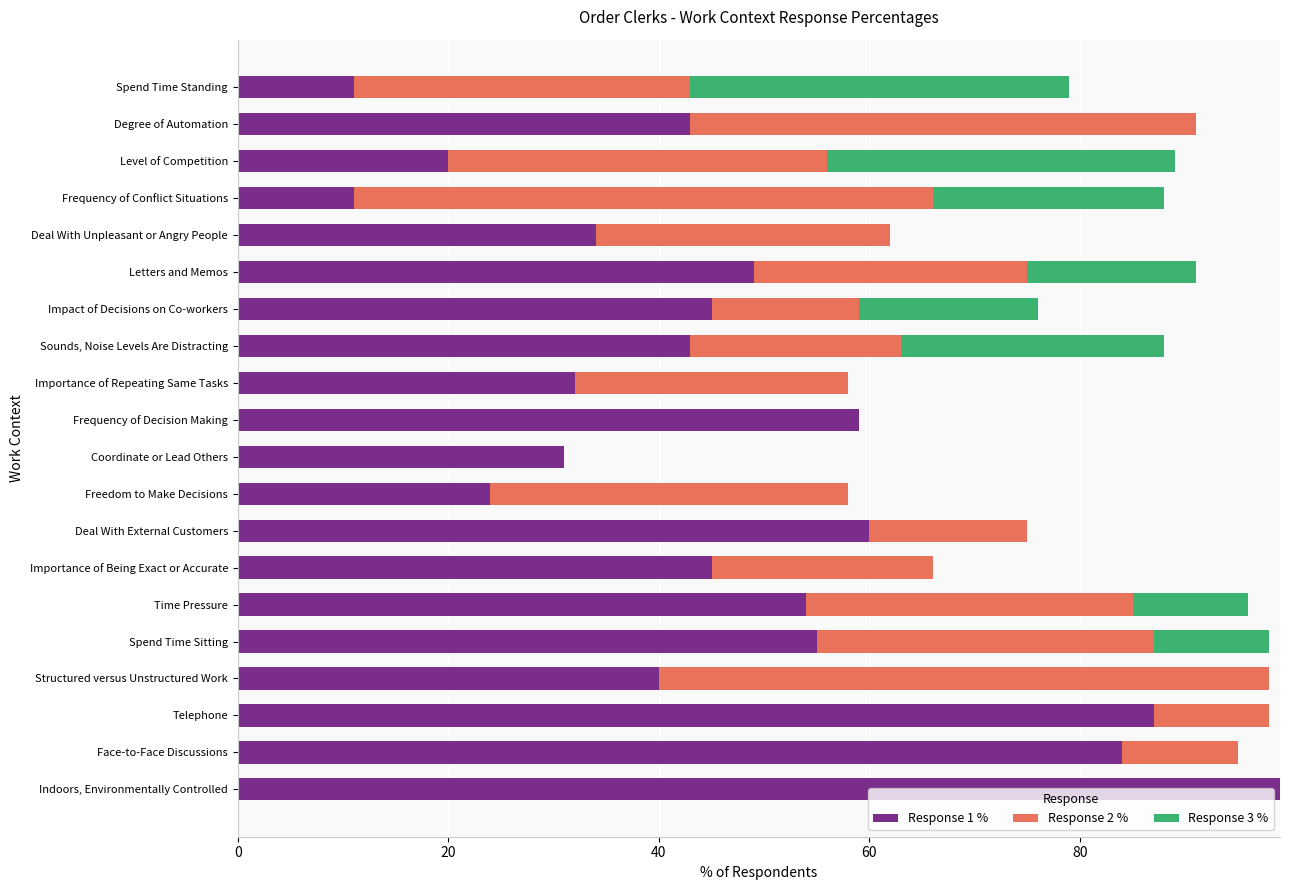

What is the total value across all series at Frequency of Conflict Situations?

88